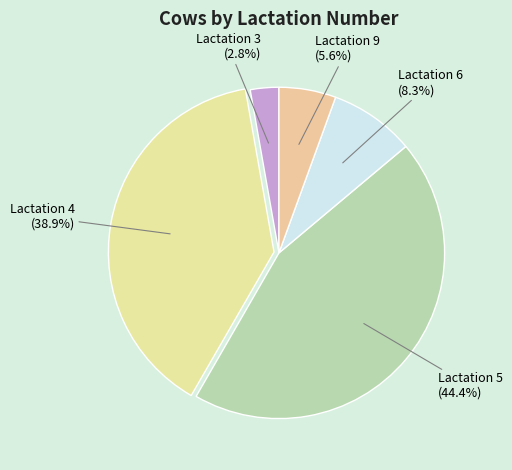

The Lactation 6 slice represents 21% of the pie. True or false?

False